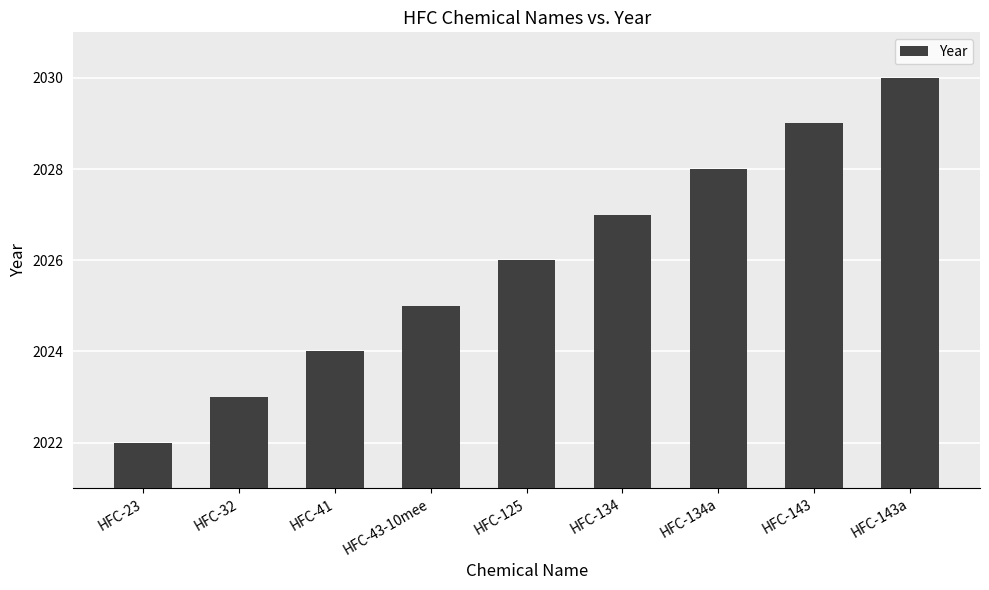

What is the label of the 5th bar from the right?

HFC-125